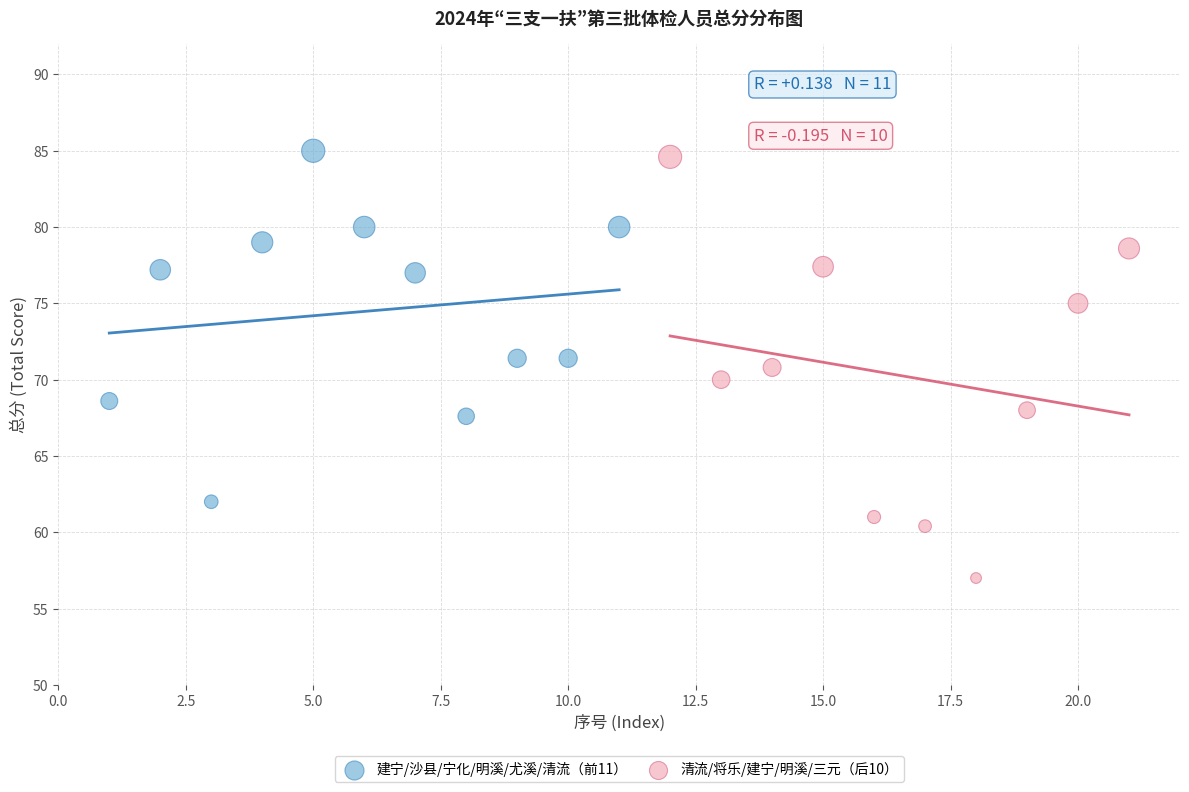

Which series has the largest Y range (max minus min)?

清流/将乐/建宁/明溪/三元（后10）